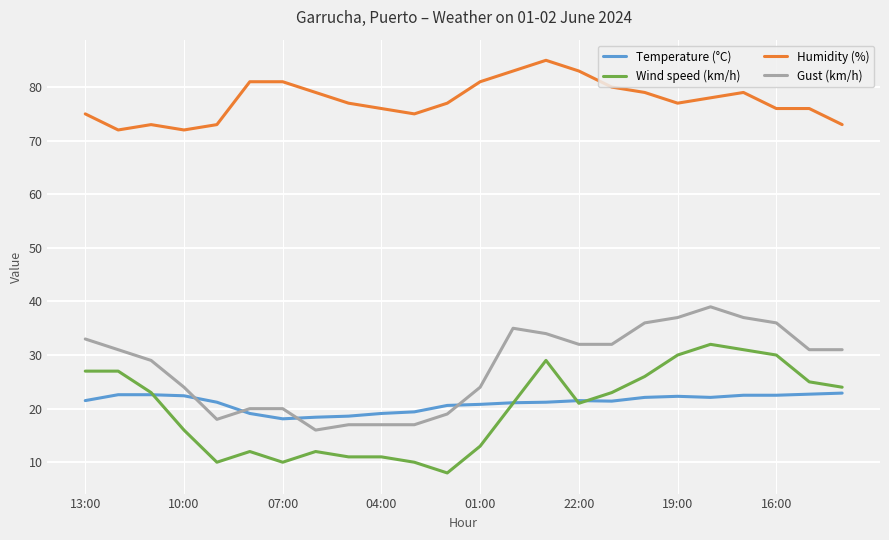

What is the minimum value shown in the chart?

8.0